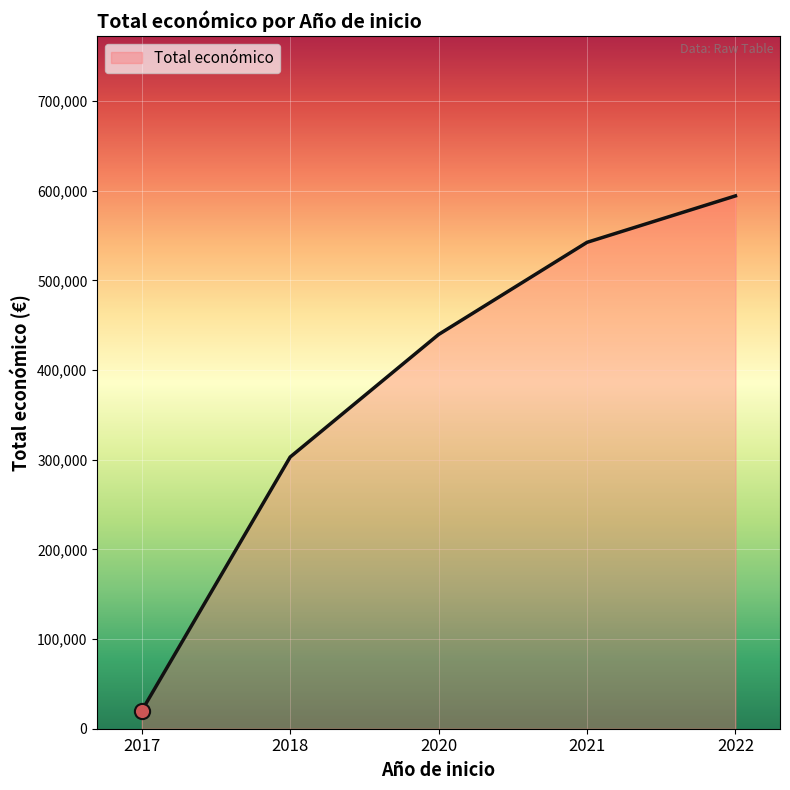

Approximately how many times larger is the value at 2018 compared to 2022?

0.5